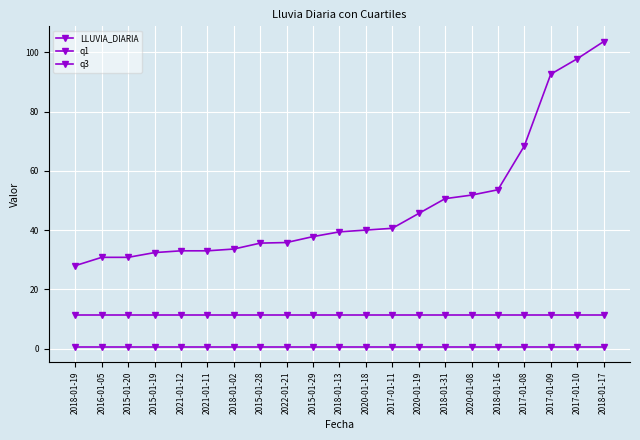

Which label corresponds to the smallest value in the chart?

2018-01-19